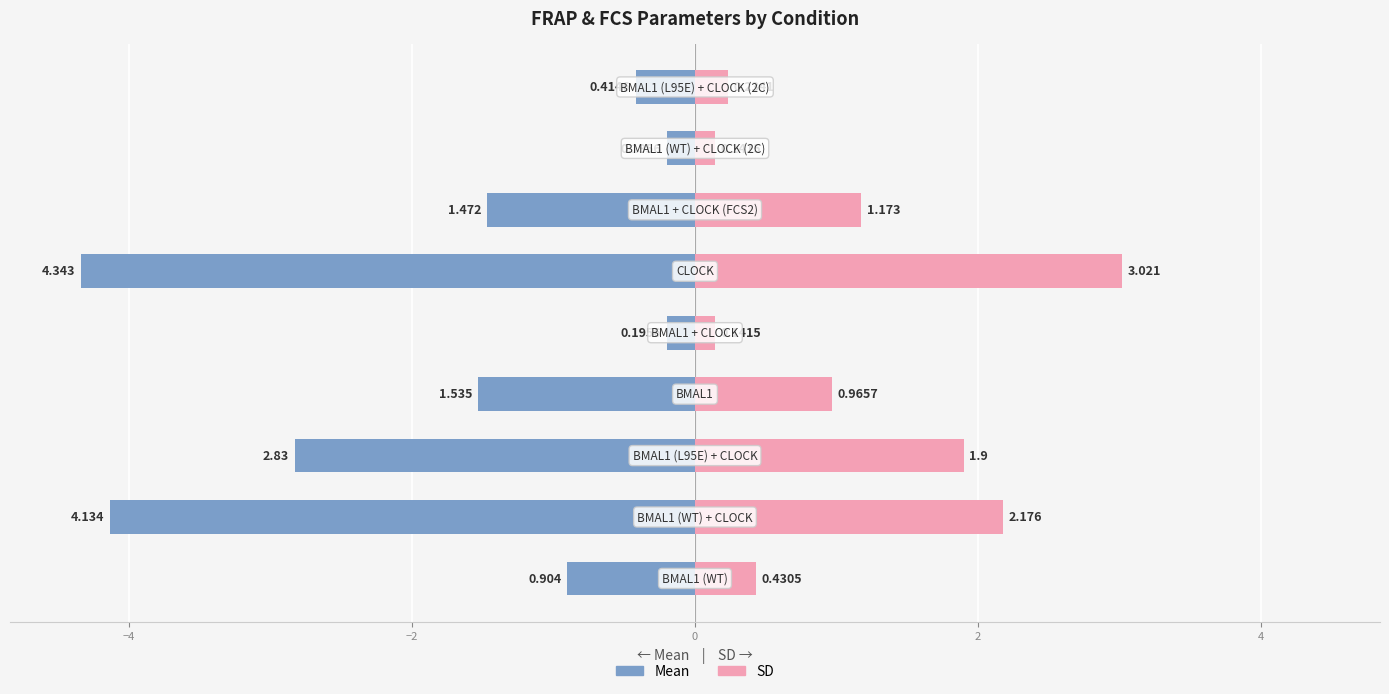

Between 0 and 4, which series saw the biggest shift?

Mean